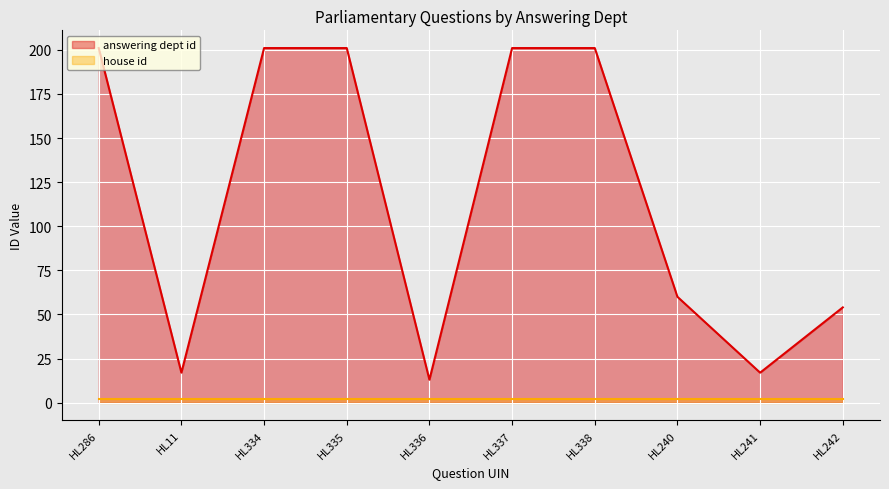

What is the sum of all values?

1166